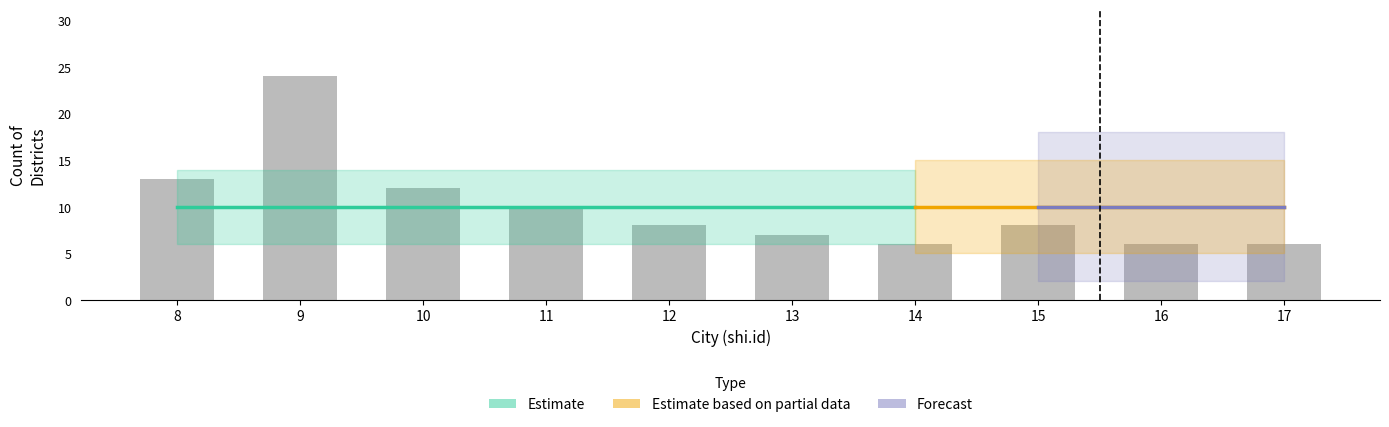

Where is count nearest to the value 12?

10